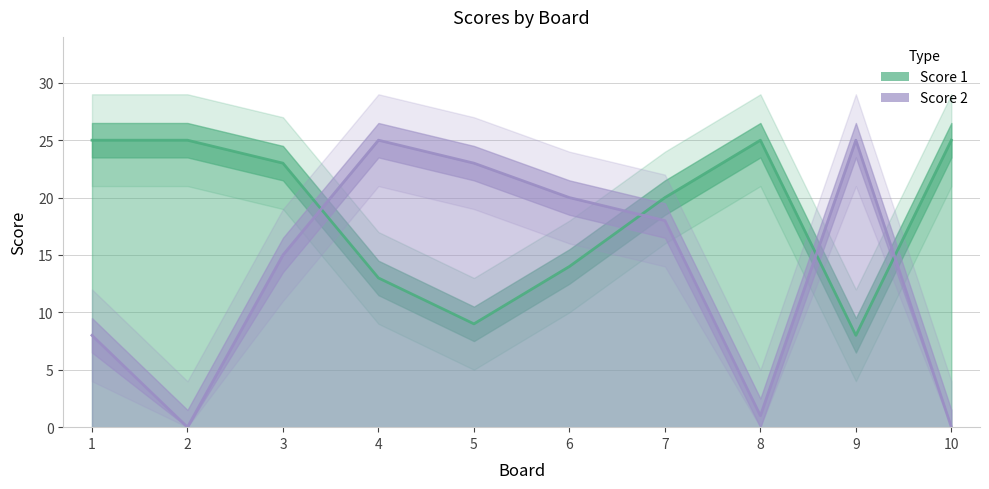

At which label does Score 1 reach its peak?

1